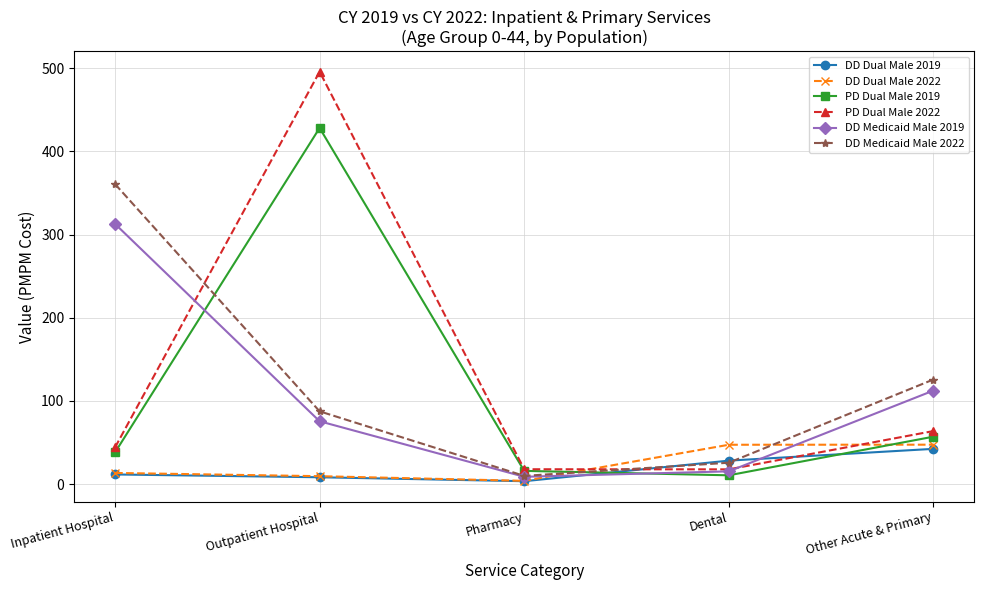

How many data points in DD Dual Male 2022 are less than 13?

2